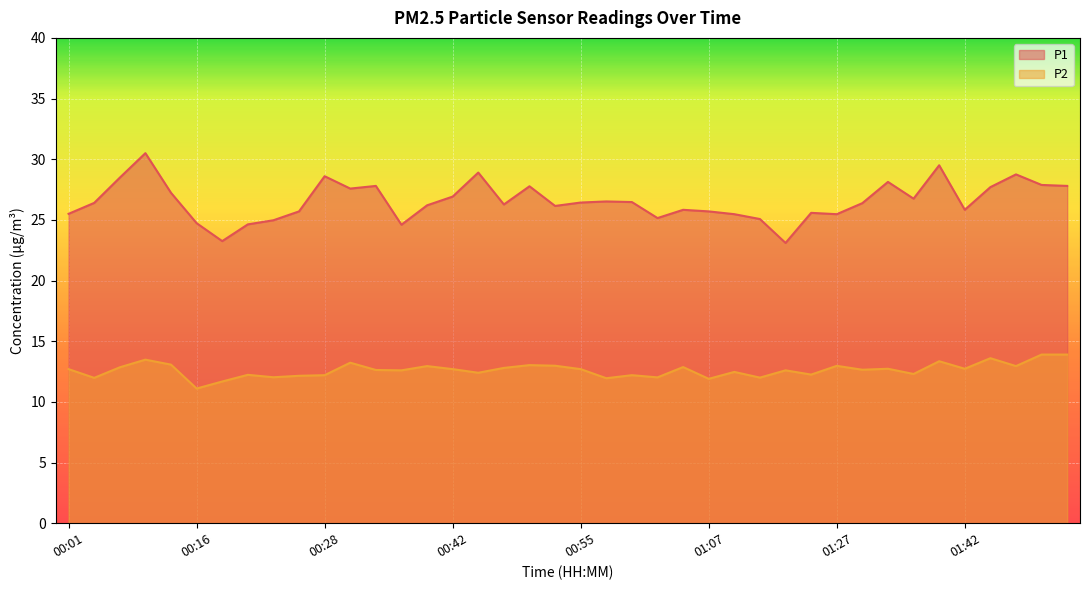

What is the label of the 31st point from the right?

00:25